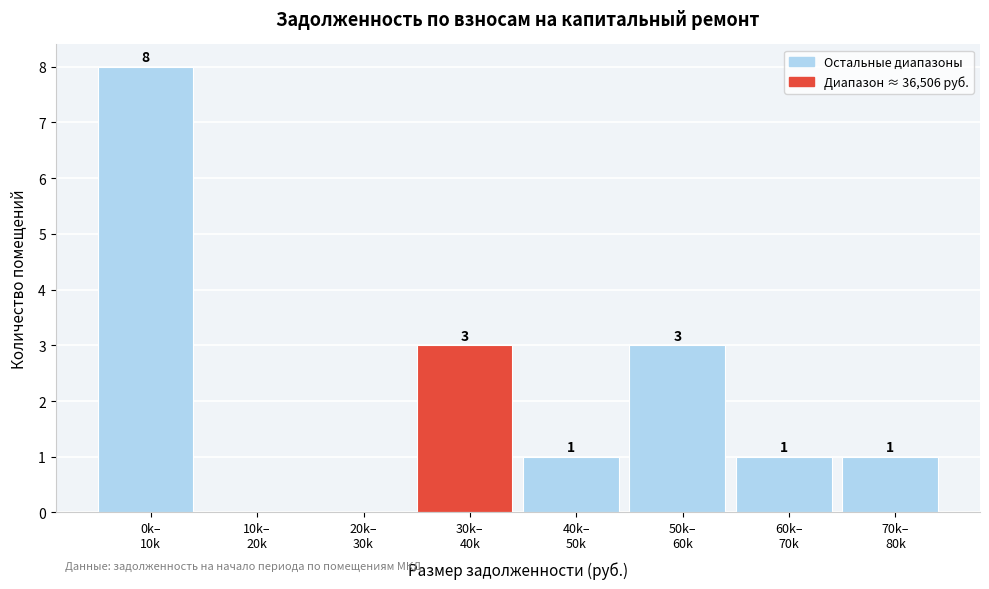

How many values are between 1 and 3?

5